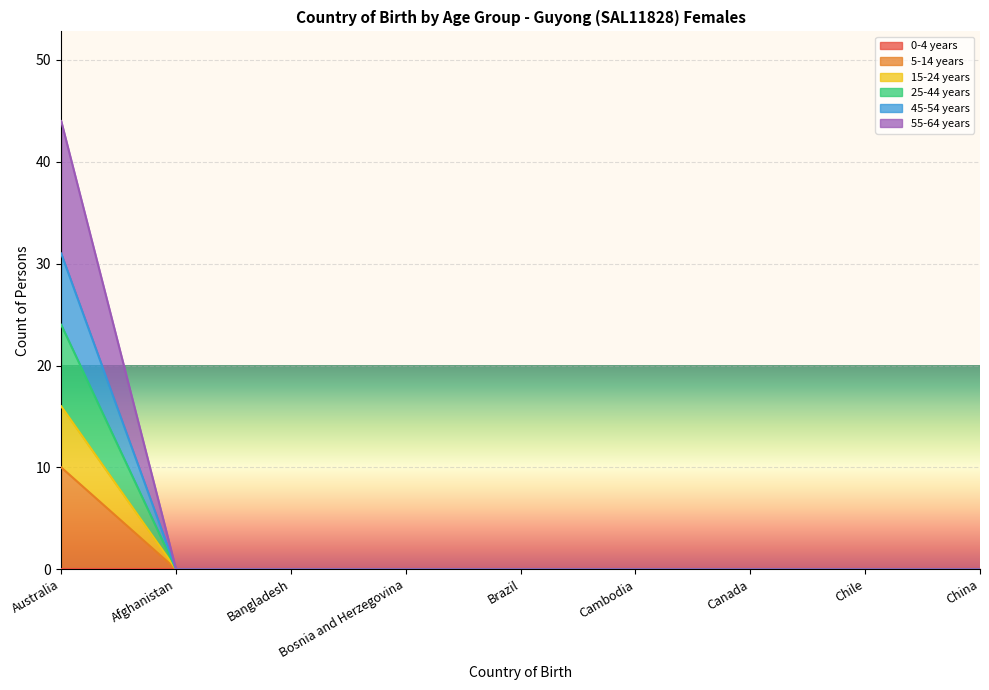

How many values in the 25-44 years series exceed 0?

1